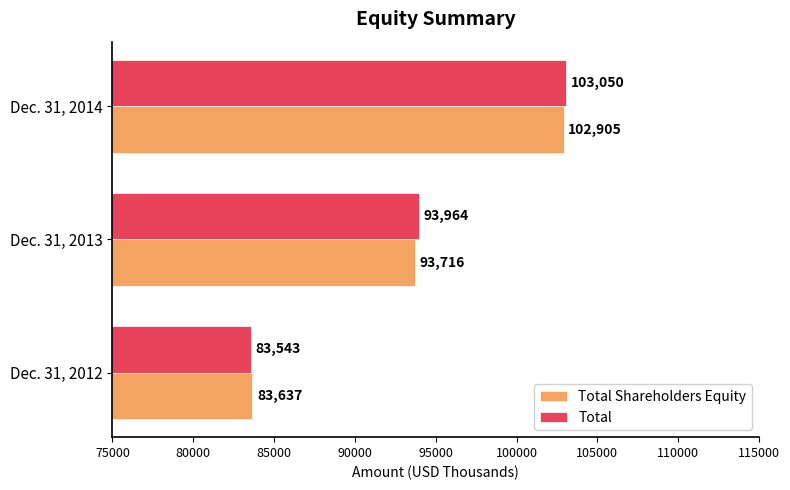

Is it true that Total equals 44920 at Dec. 31, 2012?

False